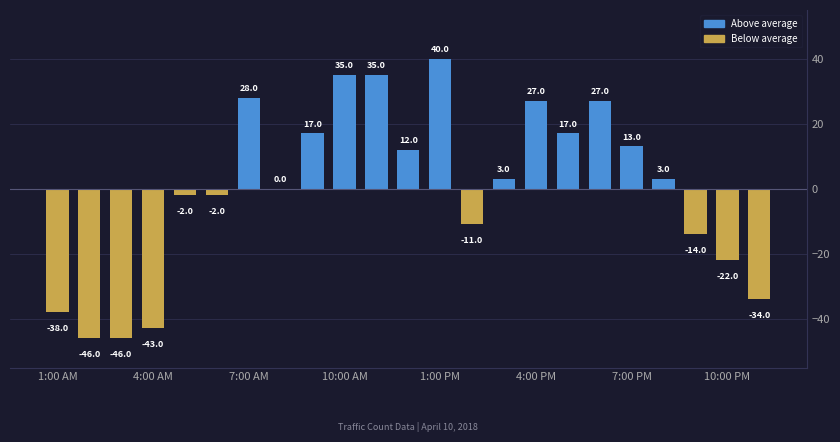

What is the greatest value displayed?

40.0